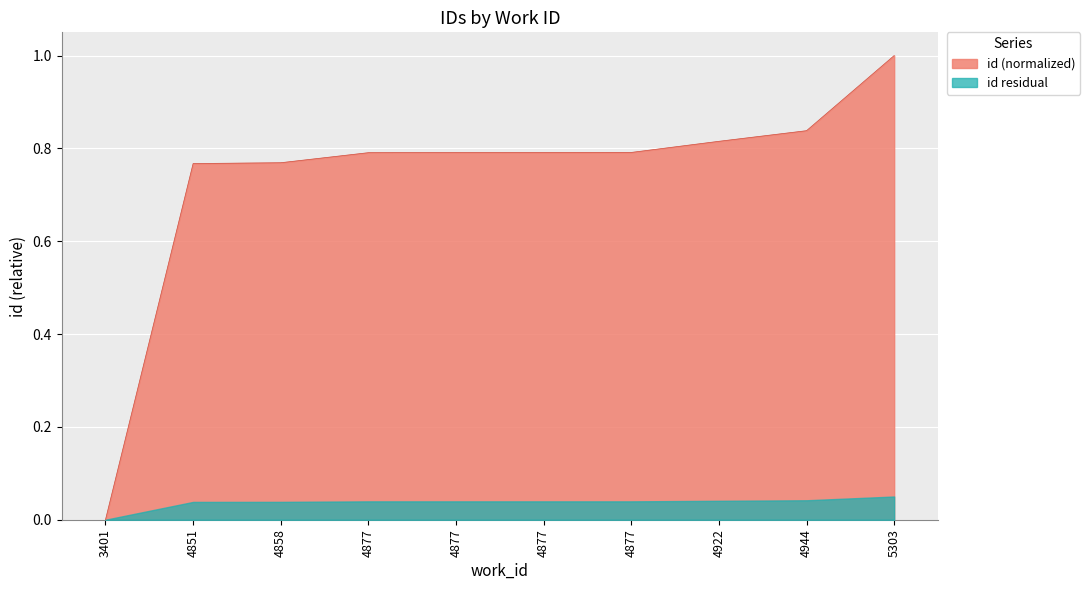

Where is the data nearest to the value 0?

3401